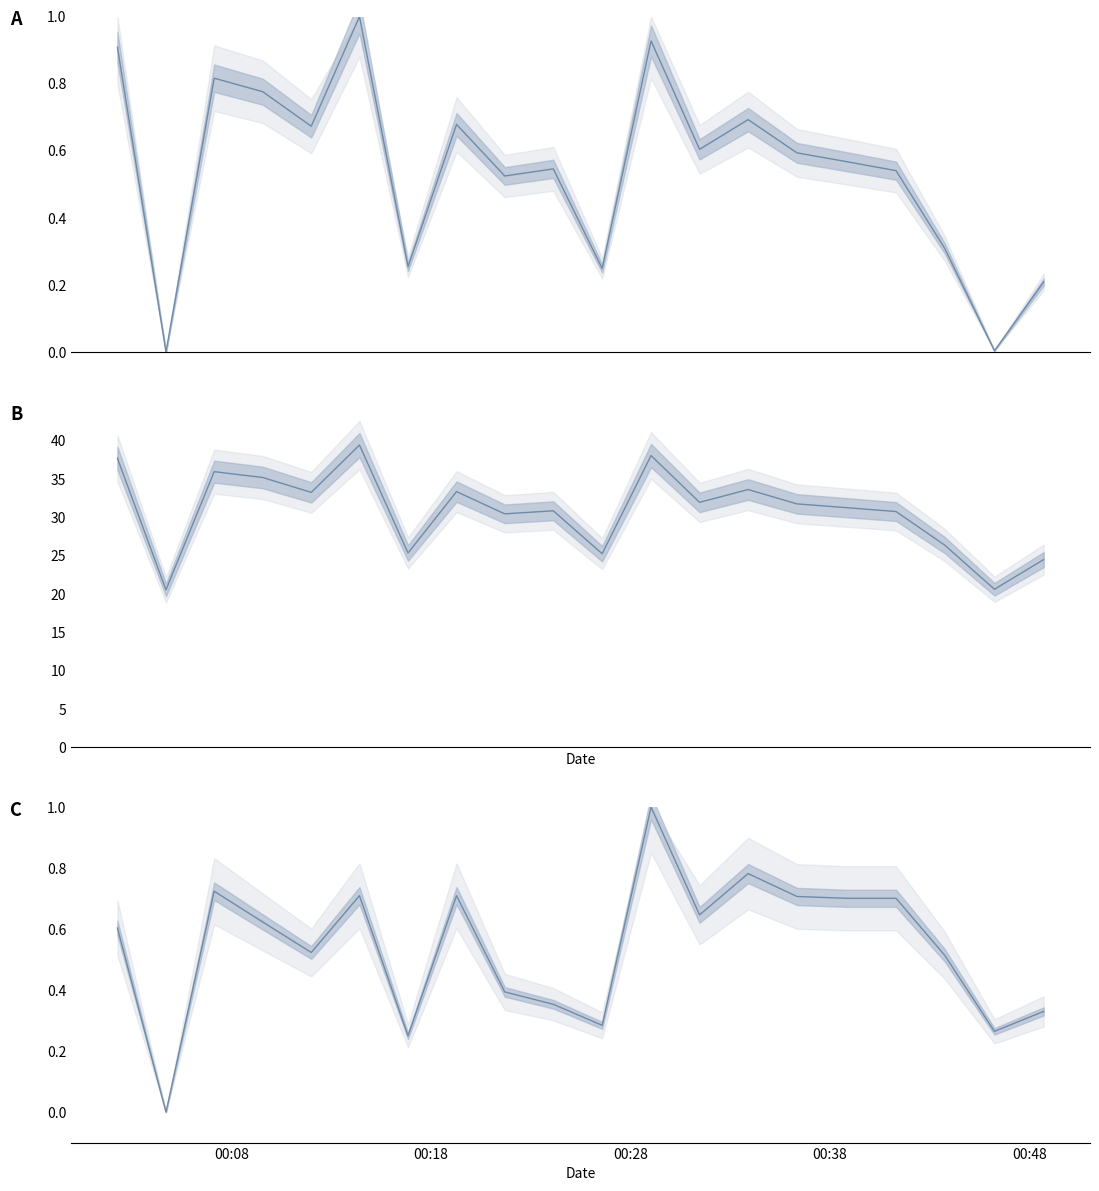

Does the chart have visible grid lines?

No